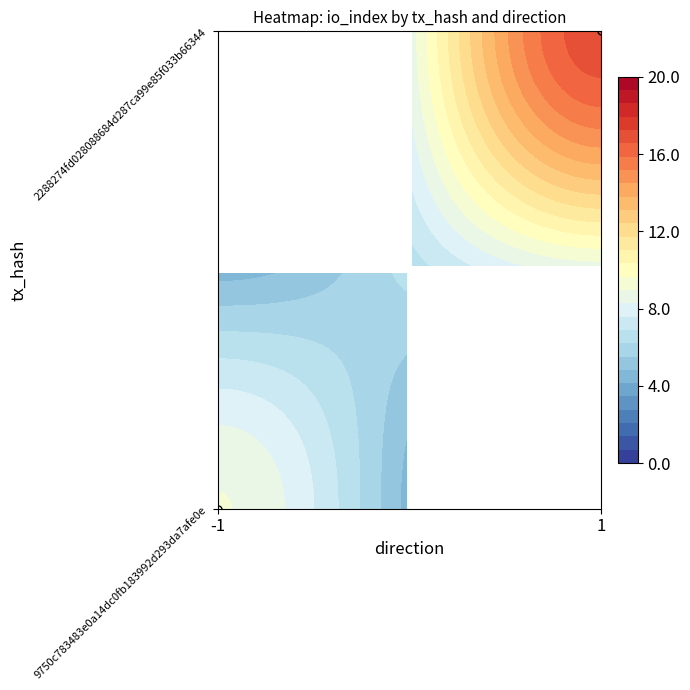

Between io_index and direction, which is larger?

io_index